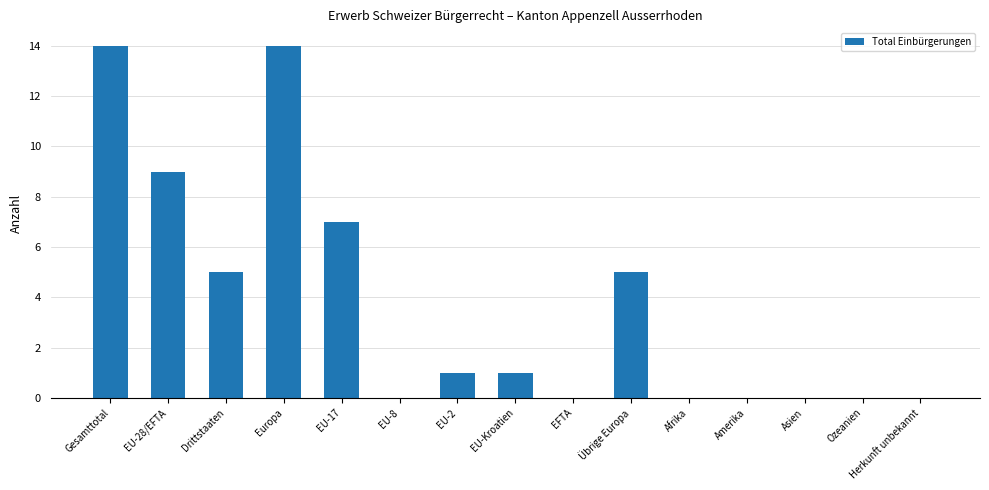

The chart shows a value of 6 at EU-8. True or false?

False